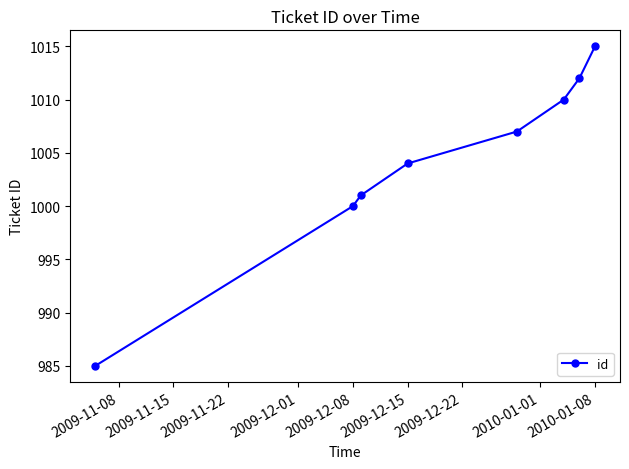

How many categories are shown in the chart?

8